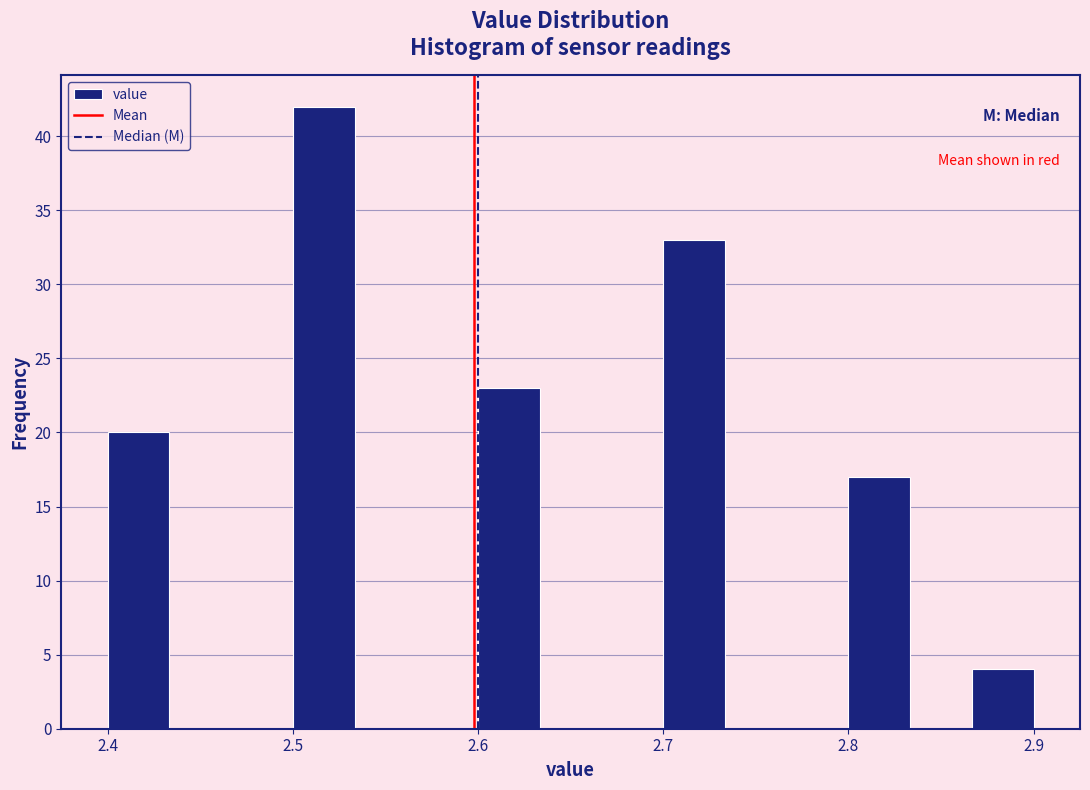

Read against the x-axis, roughly where is the centre of the tallest bar?

2.52